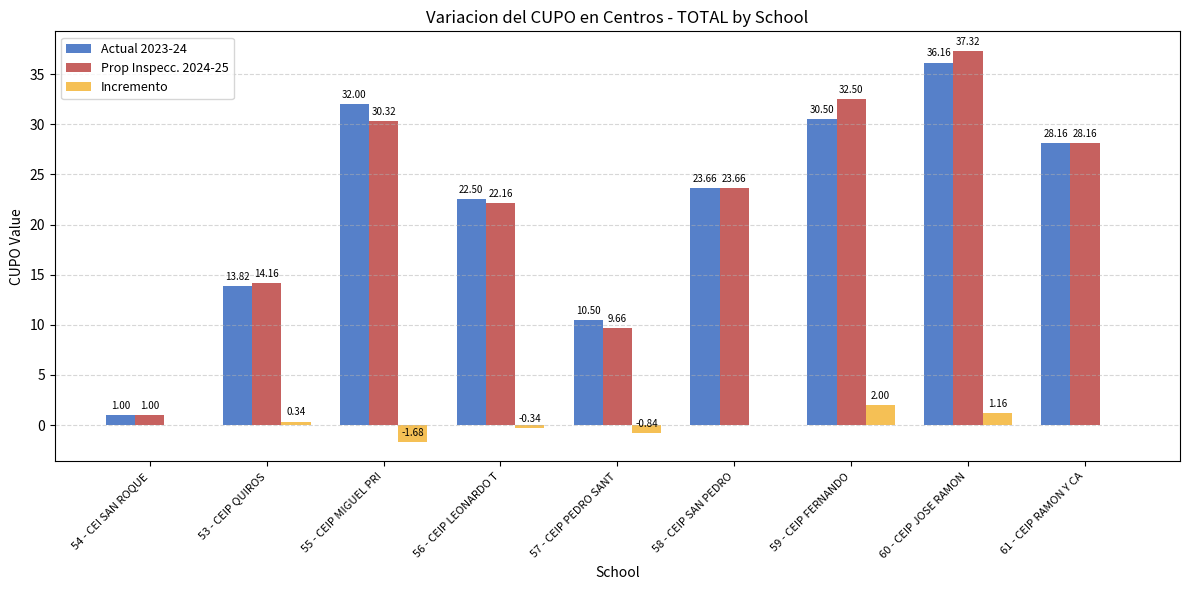

What is the sum of the Actual 2023-24 values at 57 - CEIP PEDRO SANT and 54 - CEI SAN ROQUE?

11.5